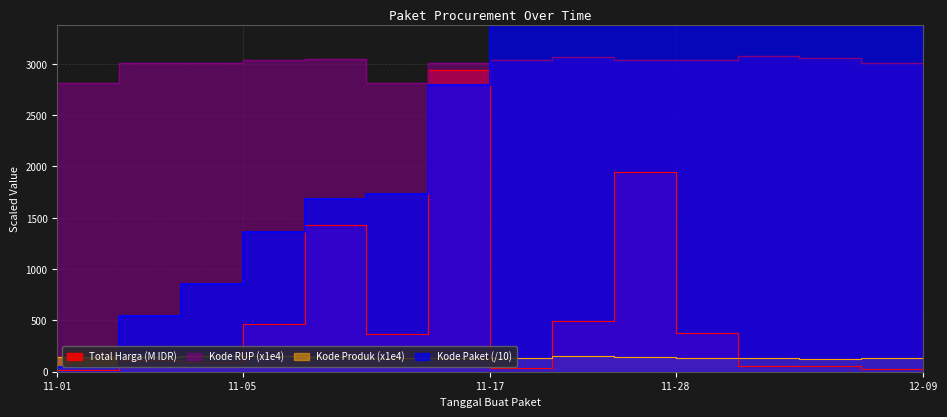

What is the difference between the maximum and minimum values in the Total Harga series?

2926.6